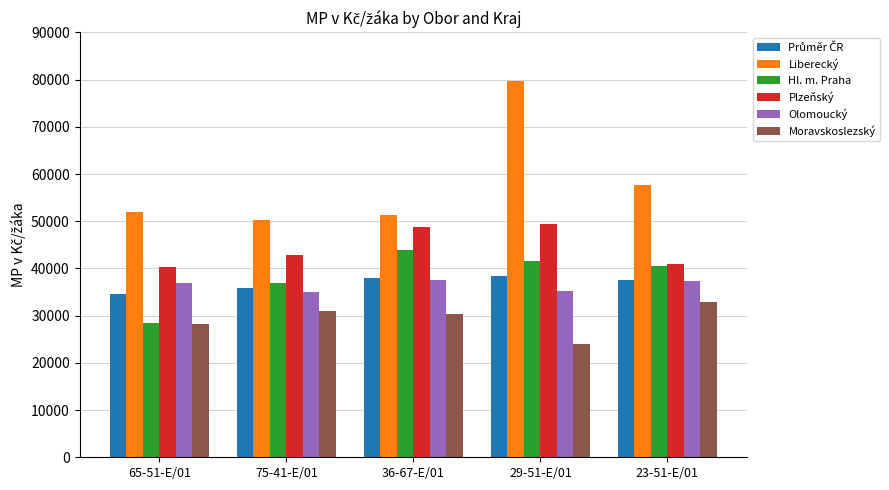

What is the difference between the Olomoucký values at 36-67-E/01 and 65-51-E/01?

718.1